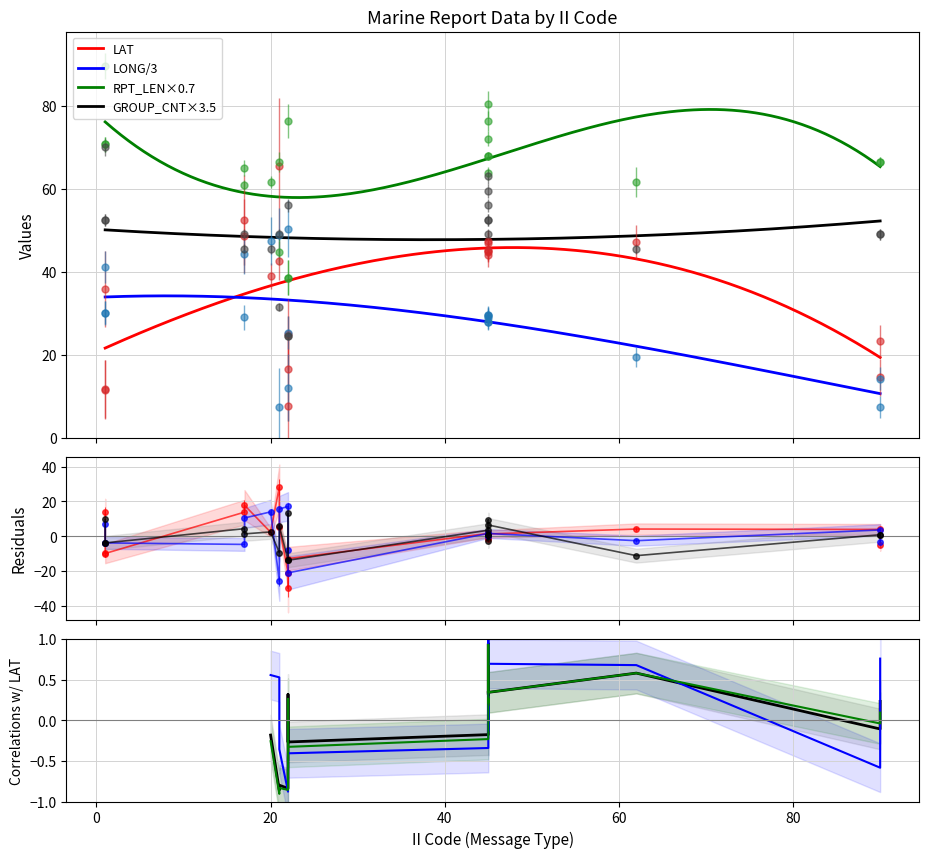

Rank the series by their maximum value, from lowest to highest.

GROUP_CNT, LAT, RPT_LEN, LONG